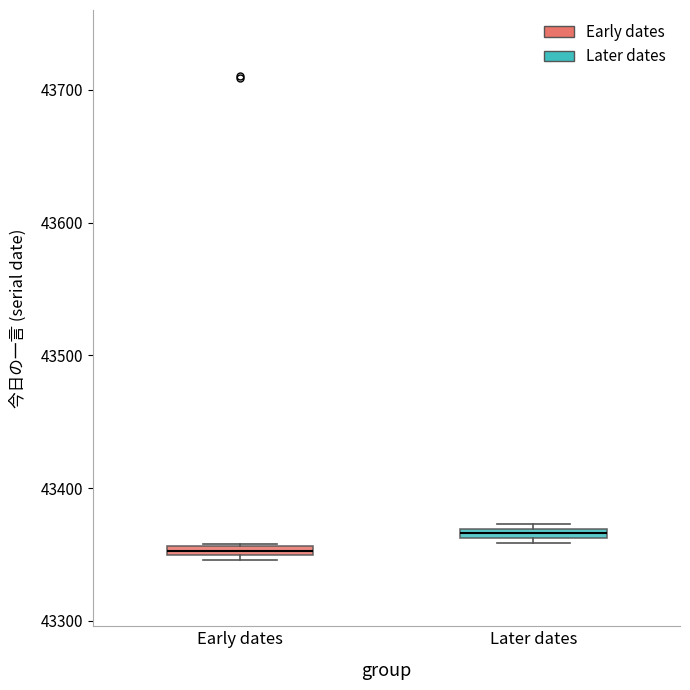

Which box has the highest median line?

Later dates